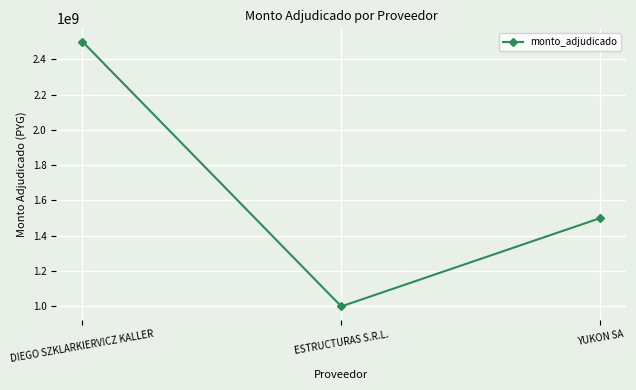

What is the sum of all values?

5000000000